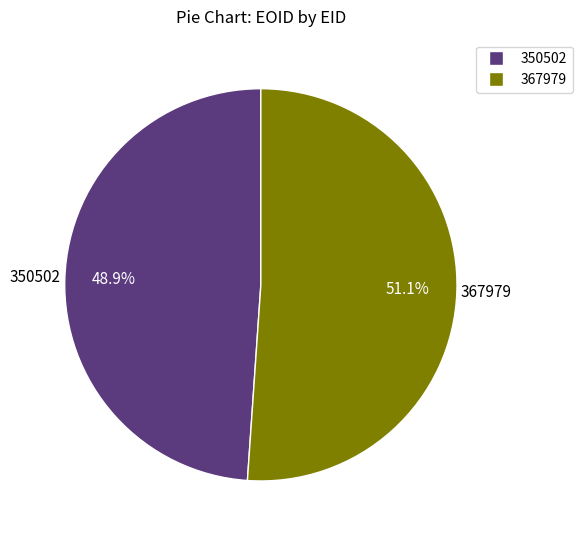

To the nearest percent, what is the combined percentage of 367979 and 350502?

100%